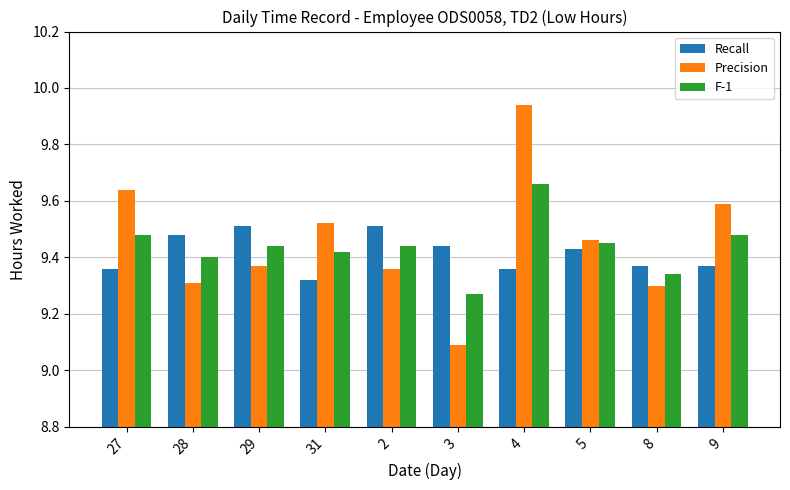

Count the number of data series in this chart.

3